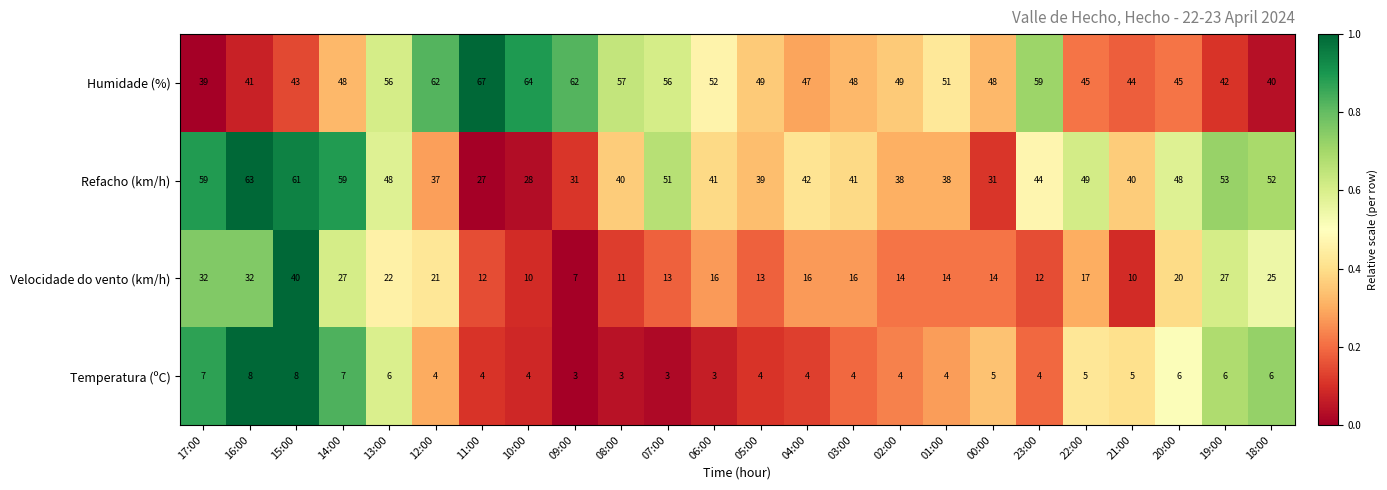

Rank the series by their maximum value, from highest to lowest.

Humidade (%), Refacho (km/h), Velocidade do vento (km/h), Temperatura (ºC)